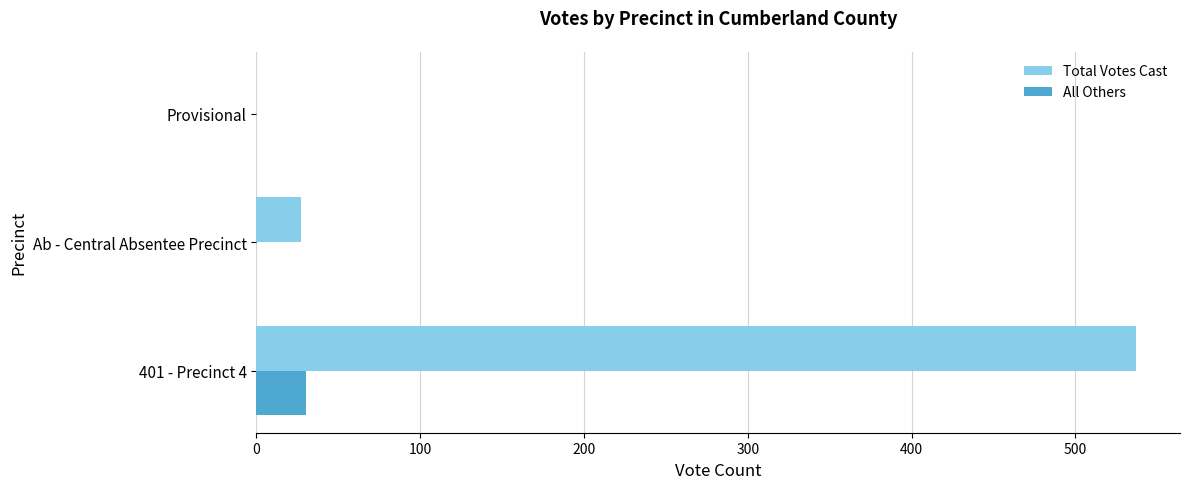

What is the total value across all series at Ab - Central Absentee Precinct?

27